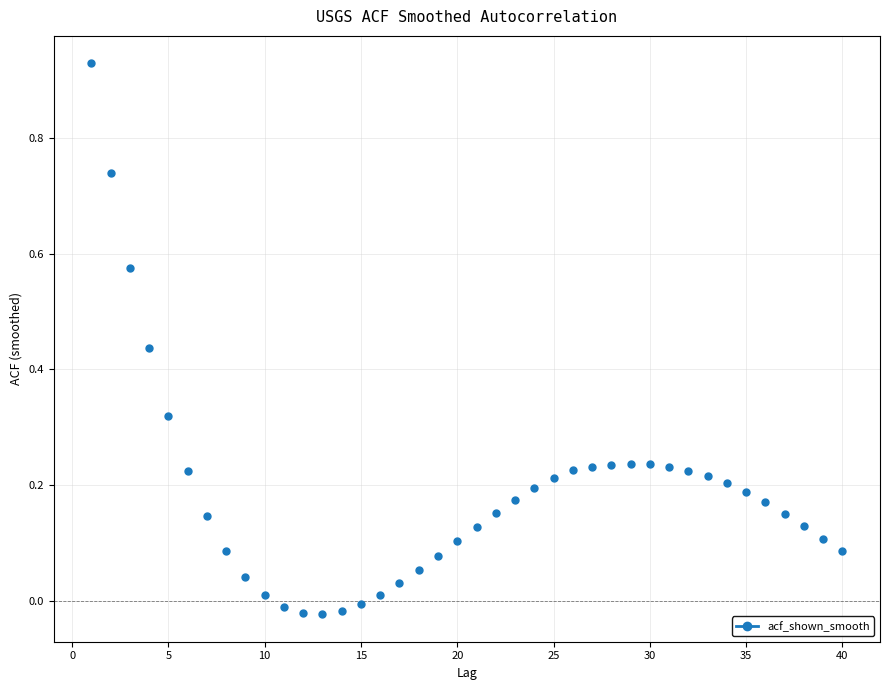

What is the range of Y values (max minus min)?

1.0